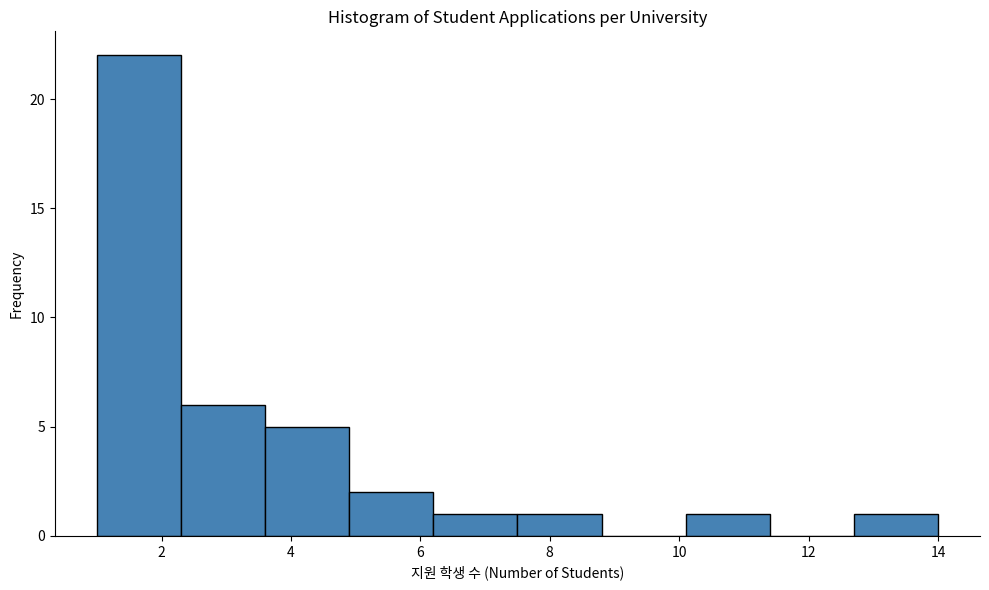

Over which range of the x-axis is the bar tallest?

1.0 to 2.3